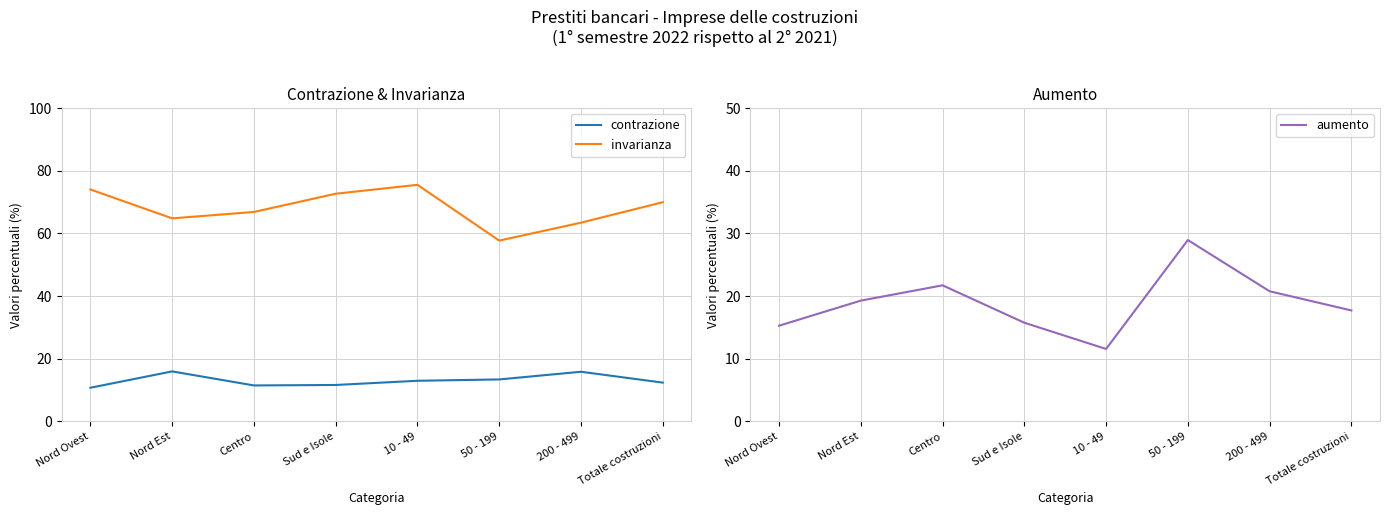

What is the maximum value for aumento?

28.9